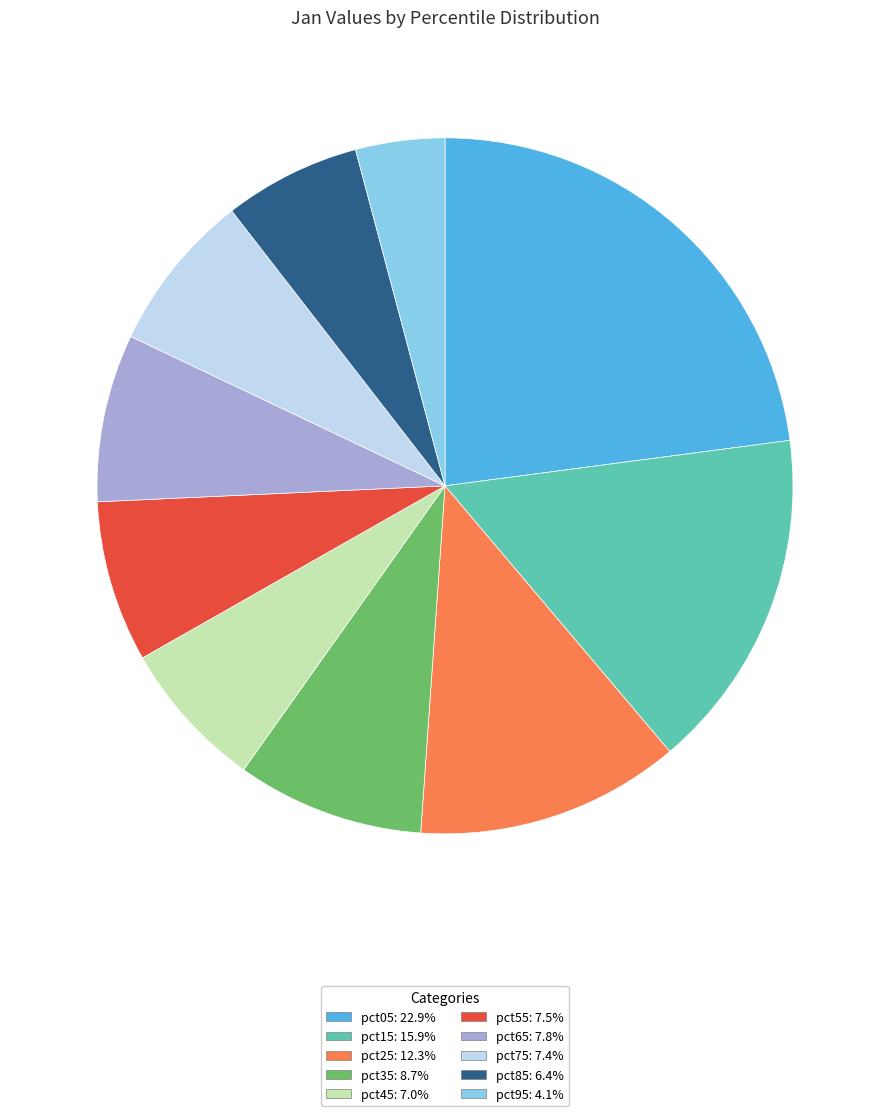

Is there any slice that represents more than half of the pie?

No